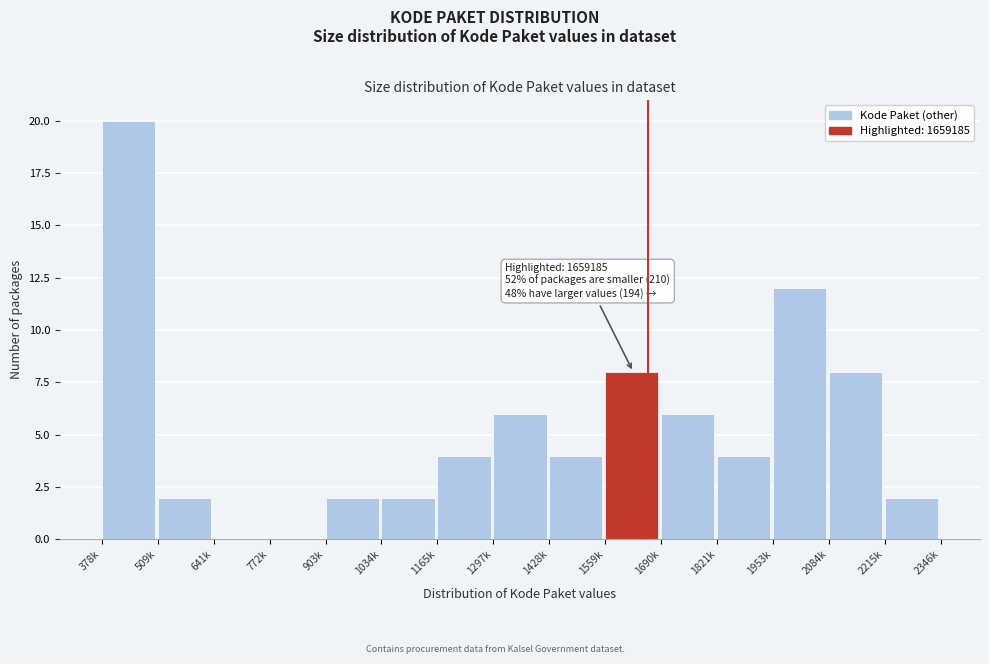

Reading left to right, what are all the values shown in this chart?

378k=20	509k=2	641k=0	772k=0	903k=2	1034k=2	1165k=4	1297k=6	1428k=4	1559k=8	1690k=6	1821k=4	1953k=12	2084k=8	2215k=2